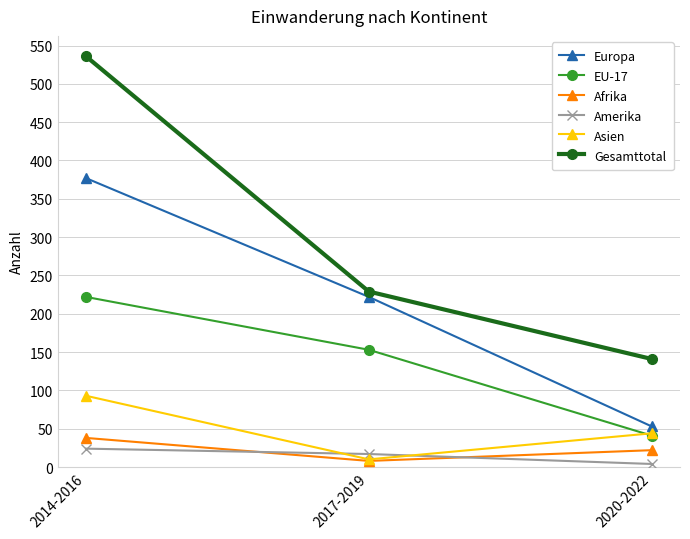

What is the label of the 1st point from the left?

2014-2016